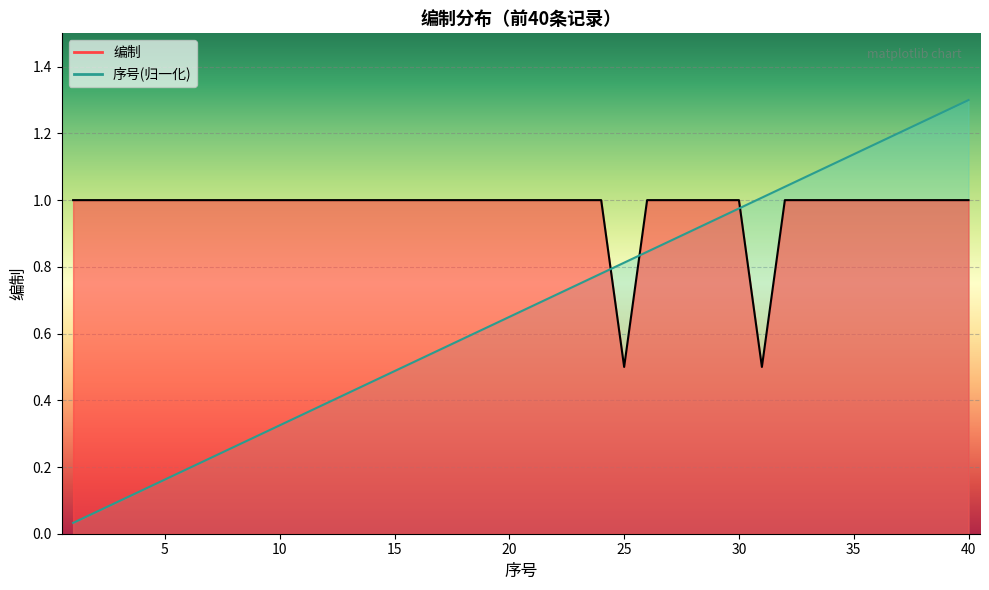

True or false: there are more than 0 points higher than both neighbors.

False